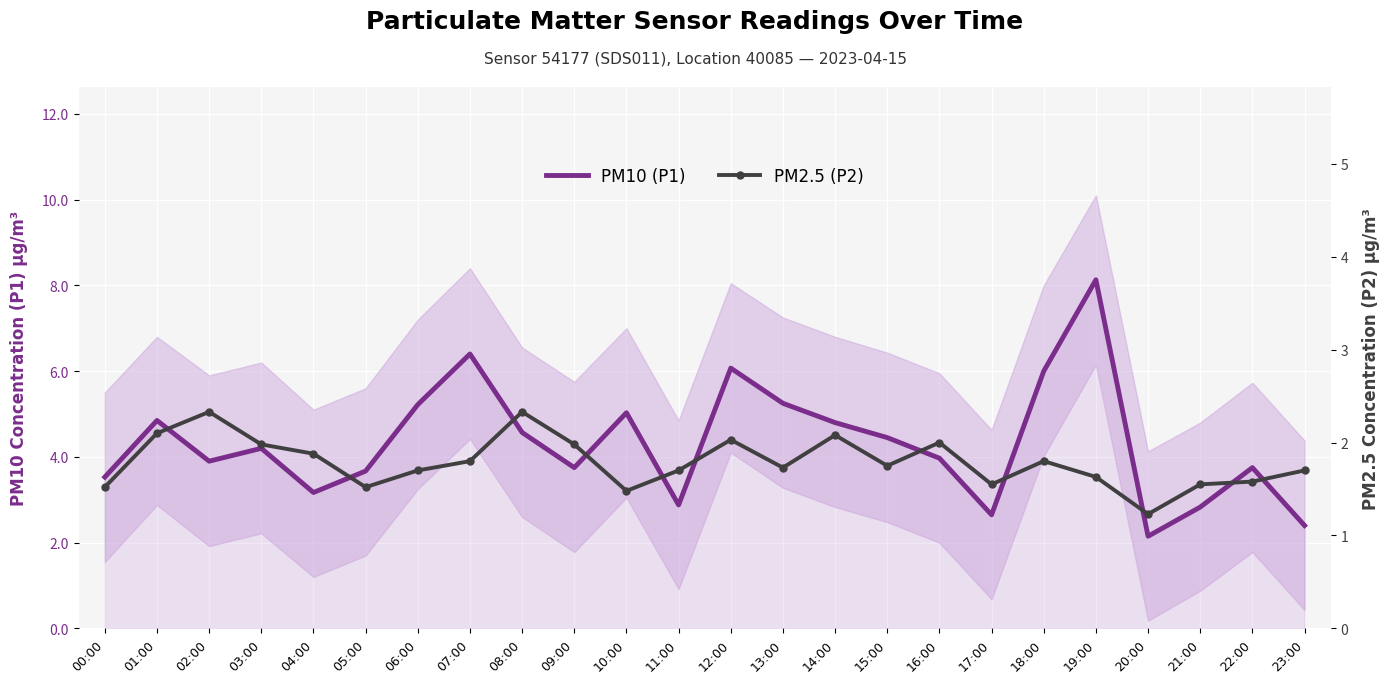

True or false: PM2.5 (P2) and PM10 (P1) intersect in this chart.

False